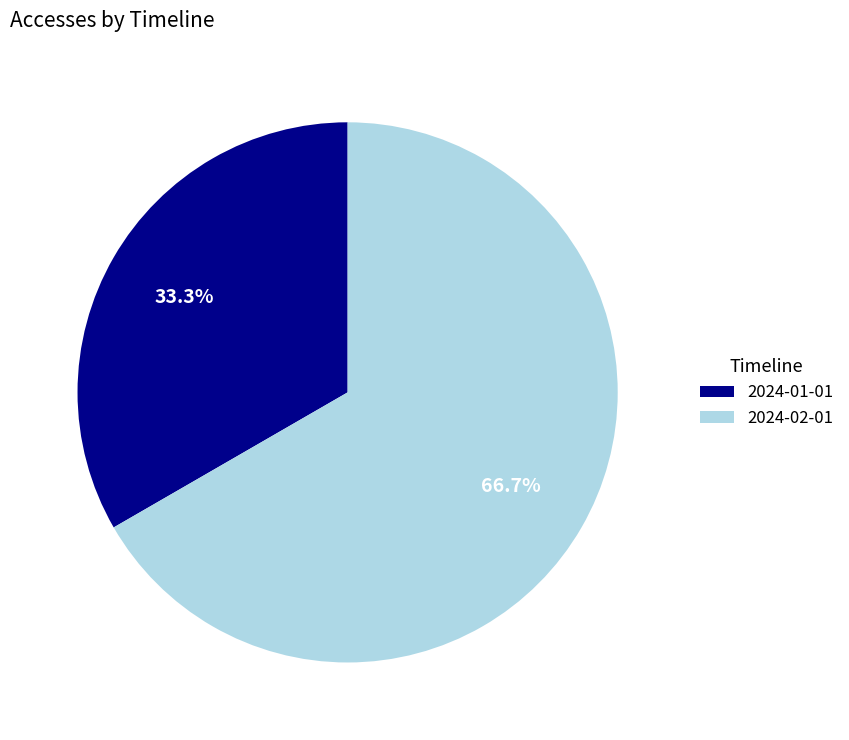

Combined, what portion of the pie is 2024-02-01 and 2024-01-01?

100.0%